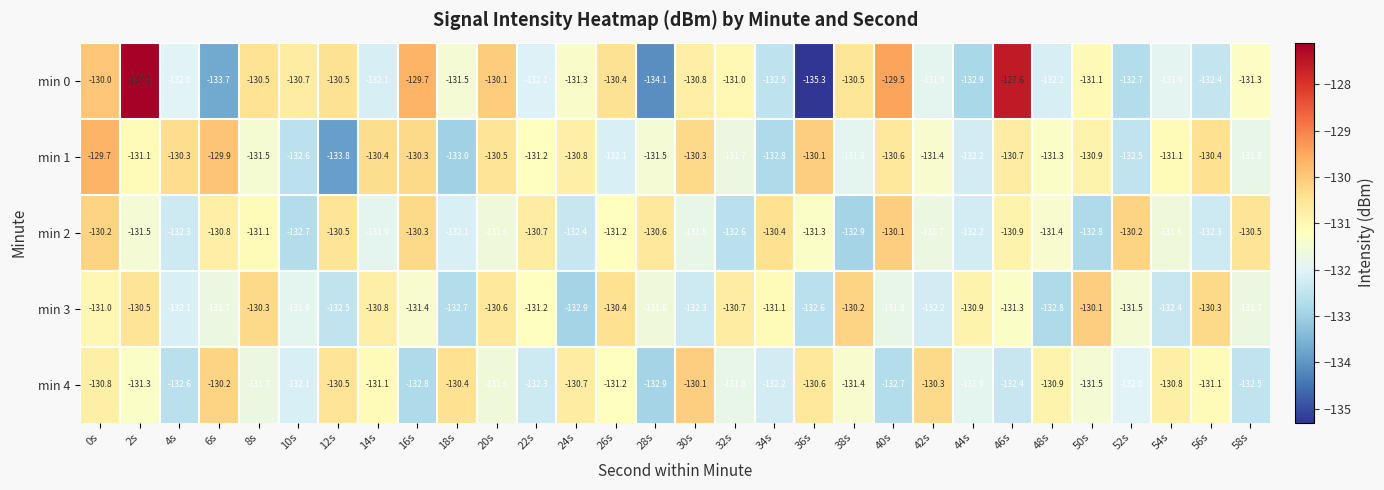

True or false: min 4 has a value of -186.1 at 14s.

False